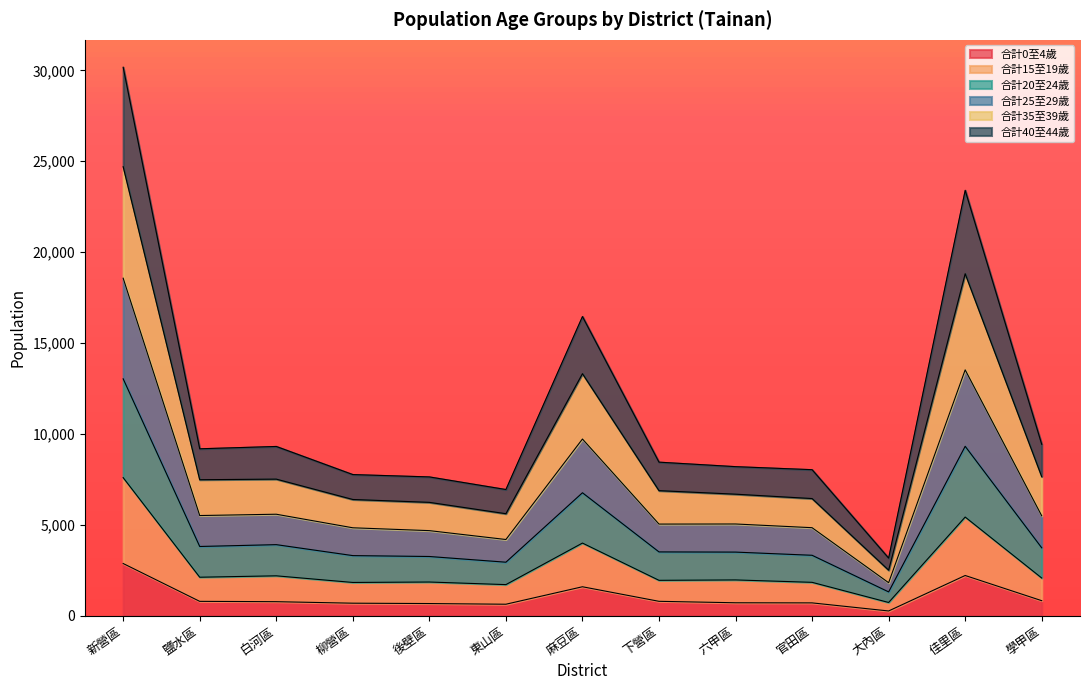

True or false: 合計0至4歲 and 合計40至44歲 cross at least once.

False